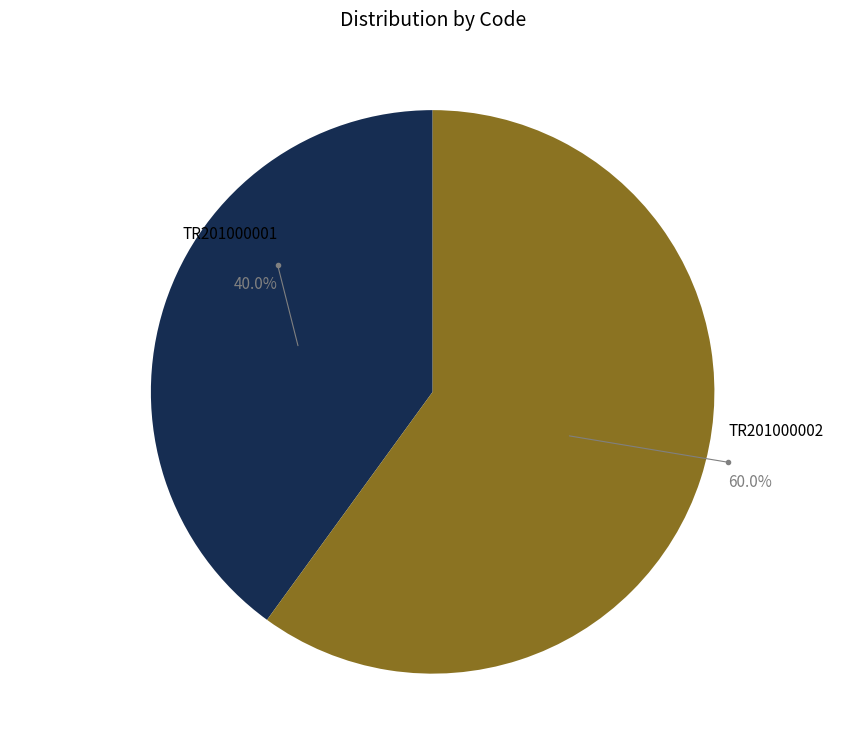

How many slices are in this pie chart?

2